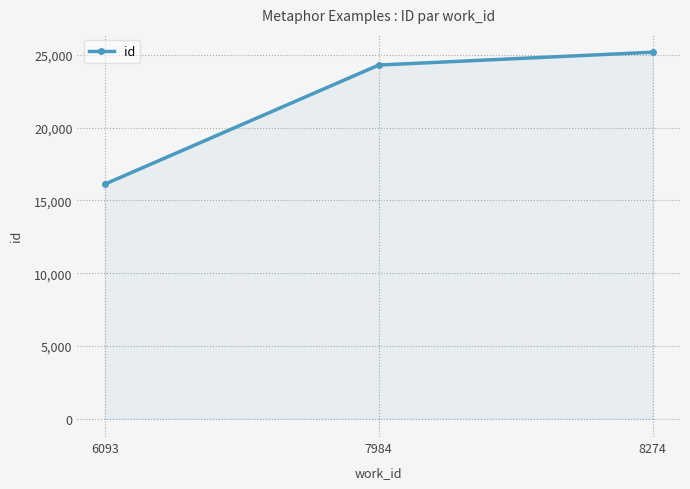

Between 7984 and 6093, which is larger?

7984